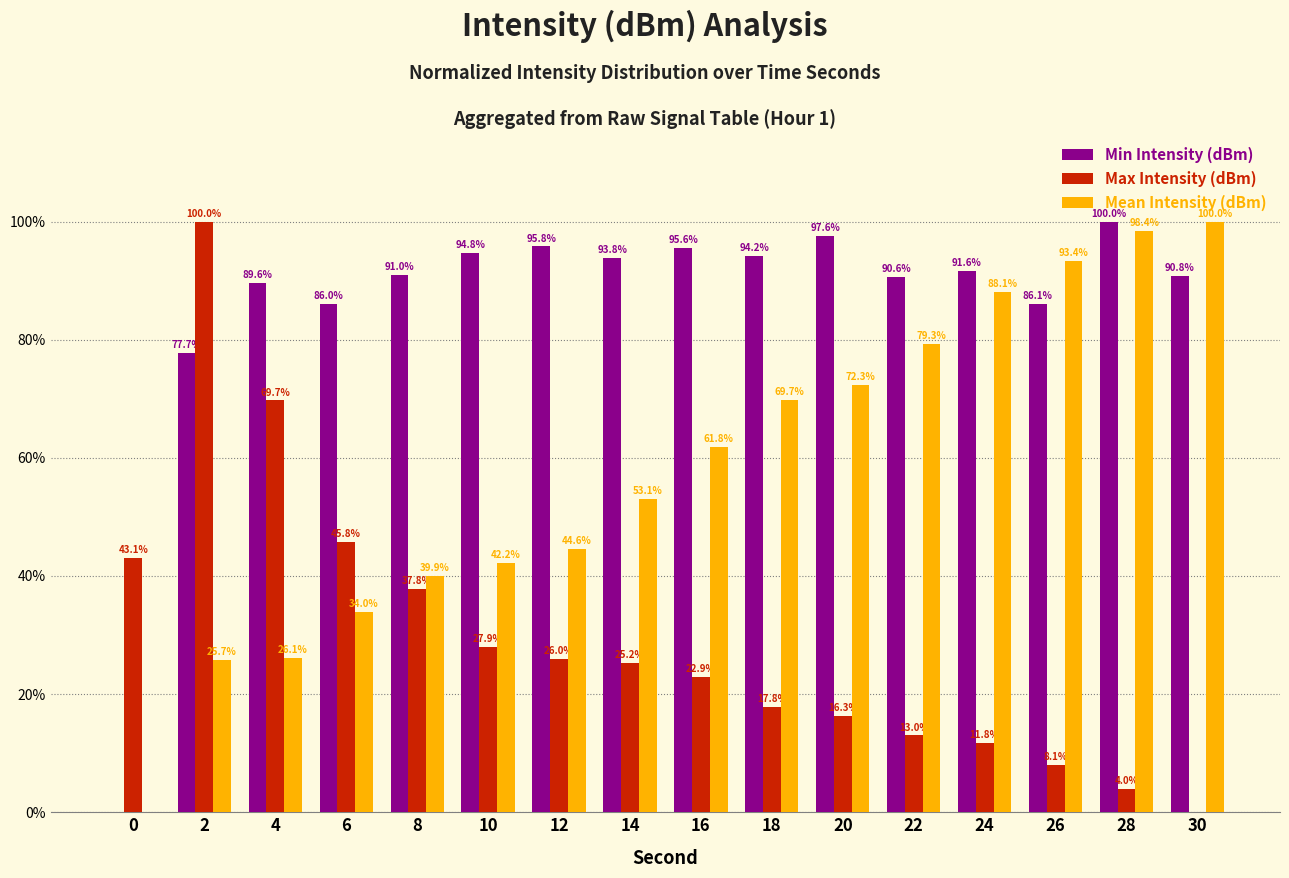

Reading left to right, extract all data points from this chart.

Min Intensity (dBm): 0.0	77.7	89.6	86.0	91.0	94.8	95.8	93.8	95.6	94.2	97.6	90.6	91.6	86.1	100.0	90.8
Max Intensity (dBm): 43.1	100.0	69.7	45.8	37.8	27.9	26.0	25.2	22.9	17.8	16.3	13.0	11.8	8.1	4.0	0.0
Mean Intensity (dBm): 0.0	25.7	26.1	34.0	39.9	42.2	44.6	53.1	61.8	69.7	72.3	79.3	88.1	93.4	98.4	100.0